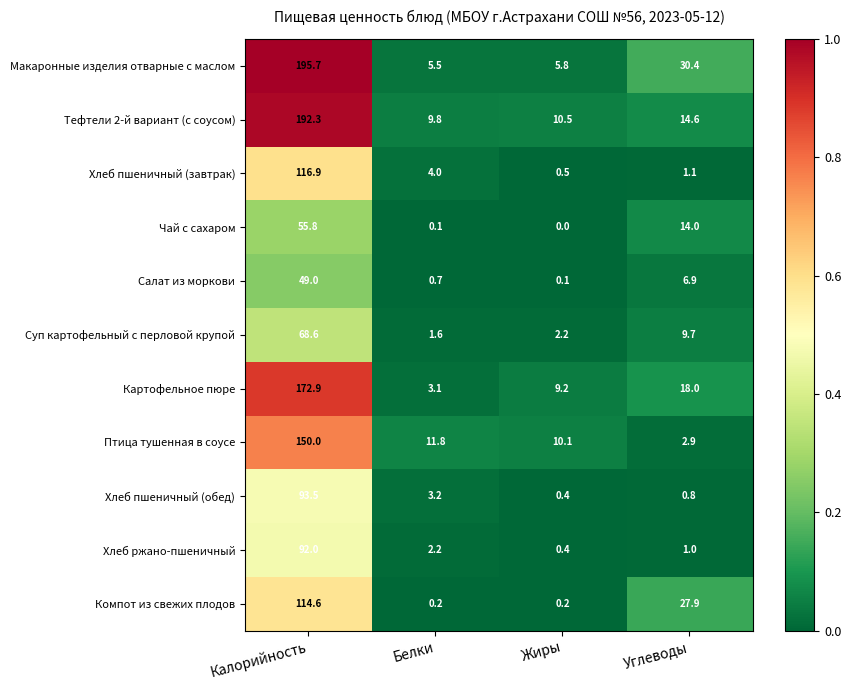

Is it true that Картофельное пюре equals 3.1 at Белки?

True